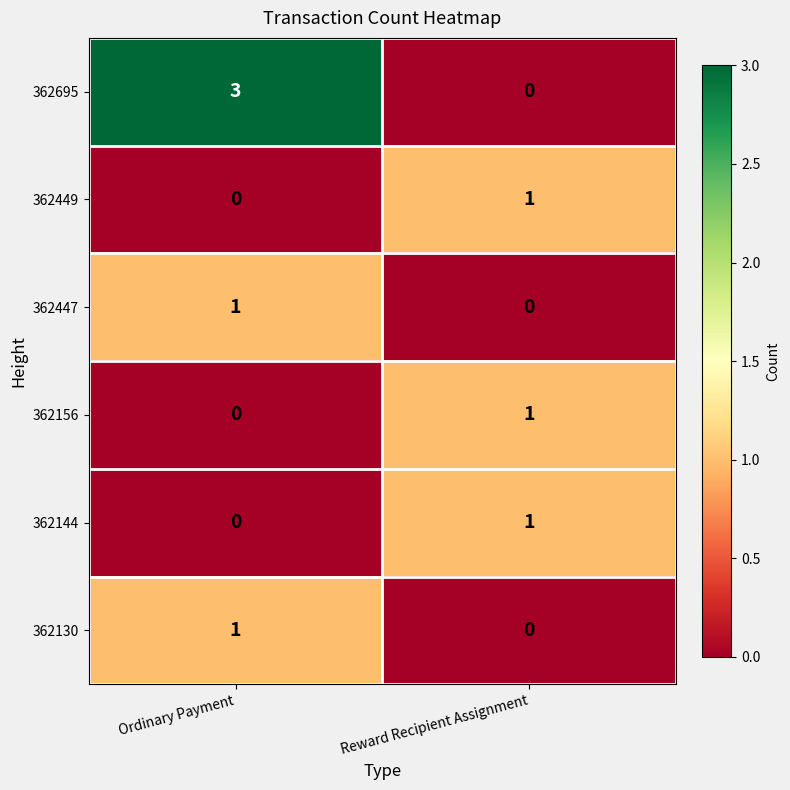

Count the number of data series in this chart.

6